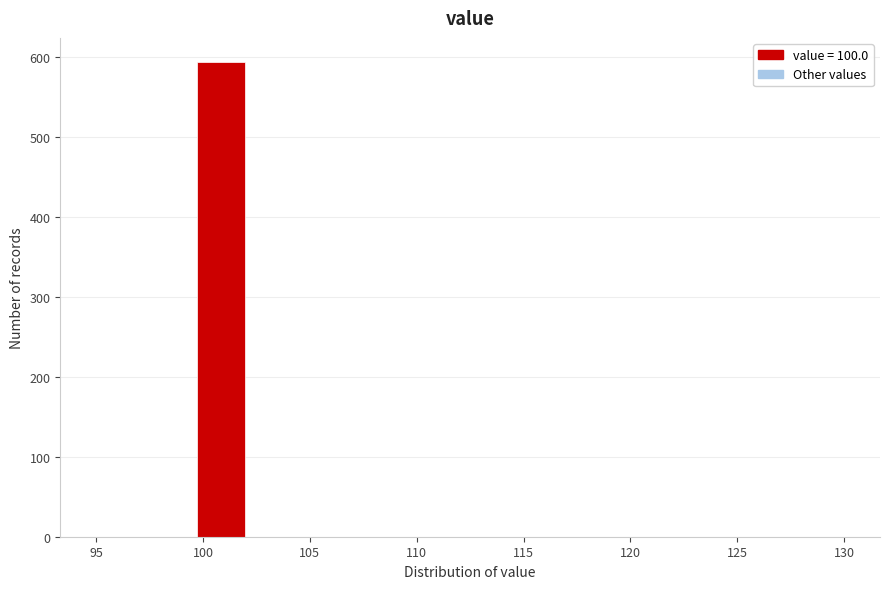

Which range on the x-axis has the tallest bar?

99.5 to 102.0